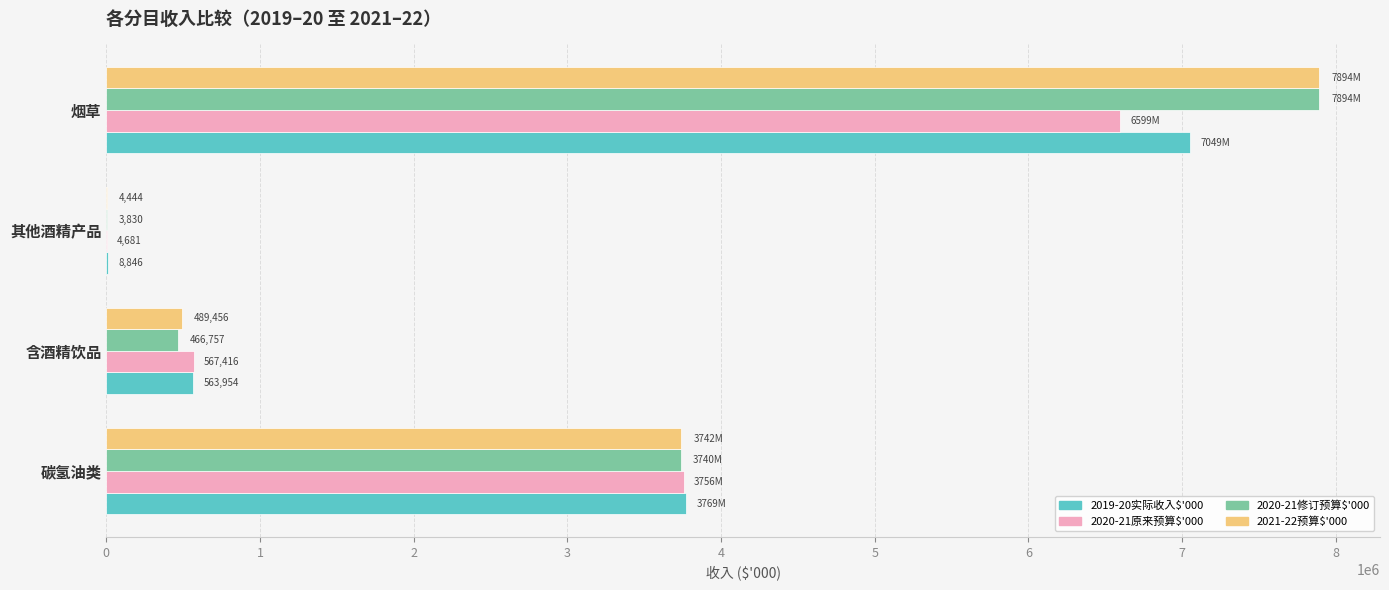

Which series changed the most between 碳氢油类 and 其他酒精产品?

2019-20实际收入$'000